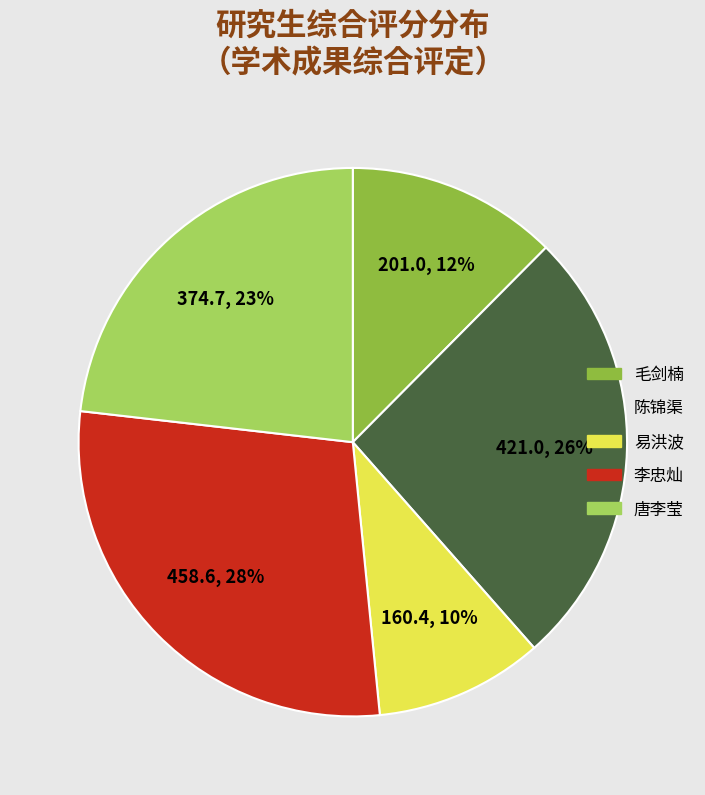

What is the ratio of the value at 唐李莹 to the value at 李忠灿?

0.8